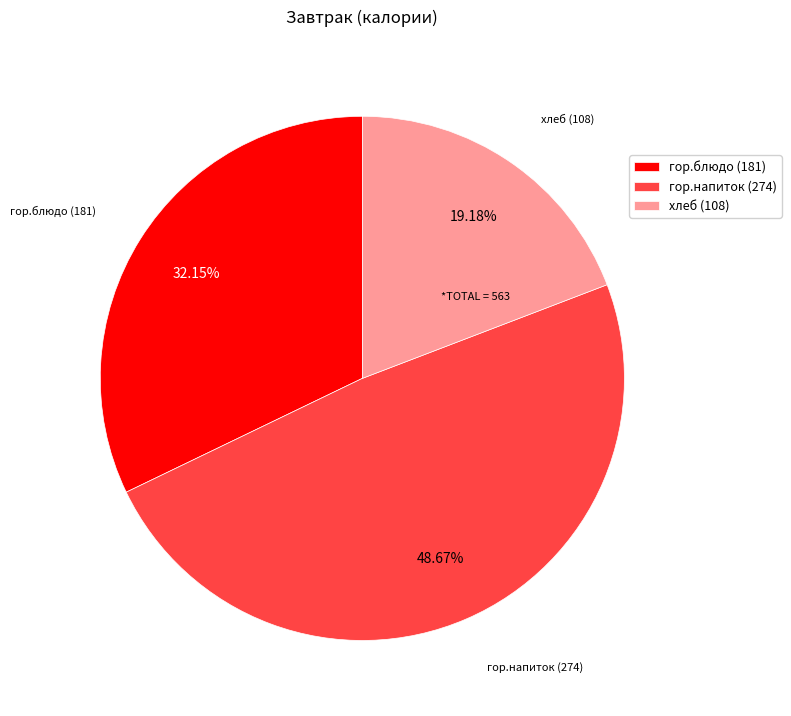

Rank the categories by value from lowest to highest.

хлеб, гор.блюдо, гор.напиток